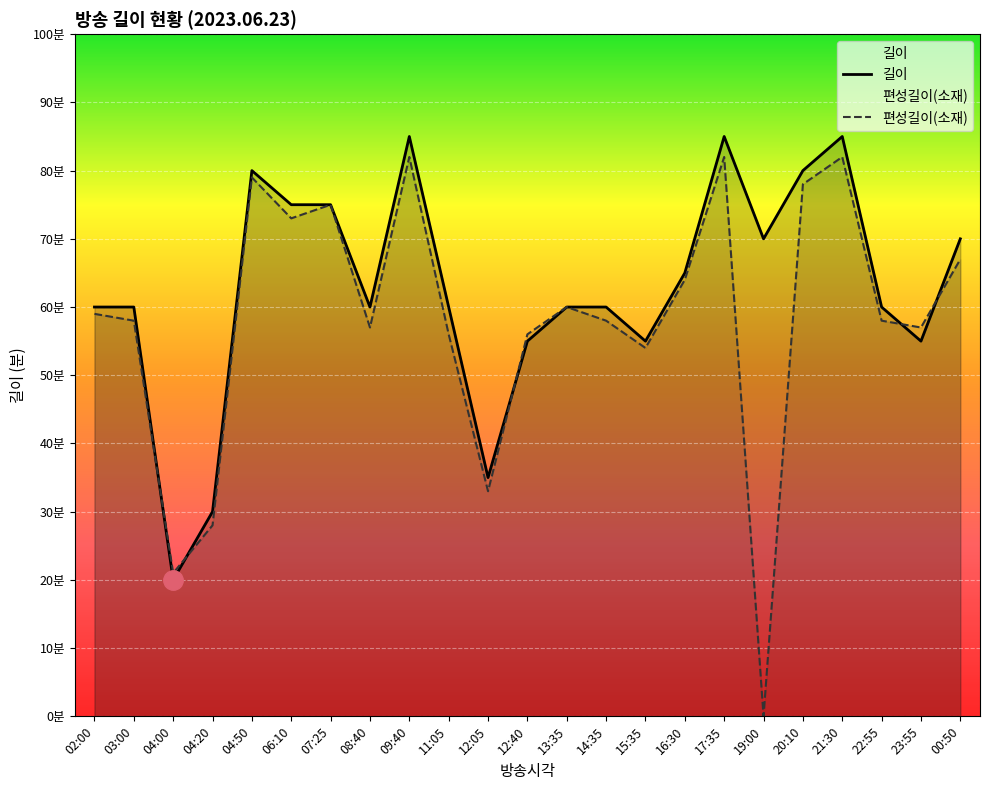

What is the difference between the maximum and second lowest values in the 길이 series?

55